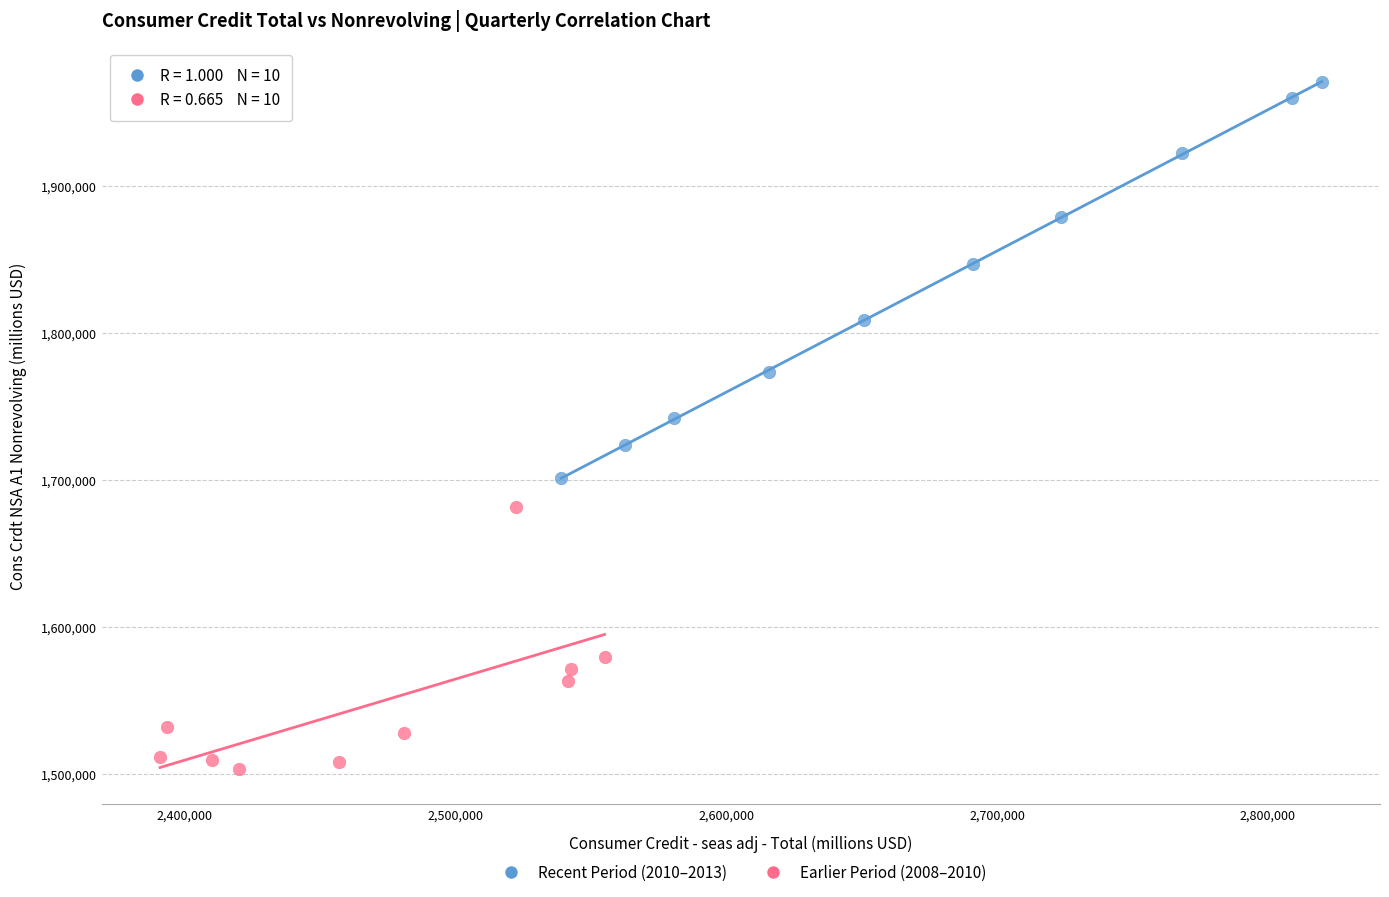

Which series has the widest spread of Y values?

Recent Period (2010–2013)